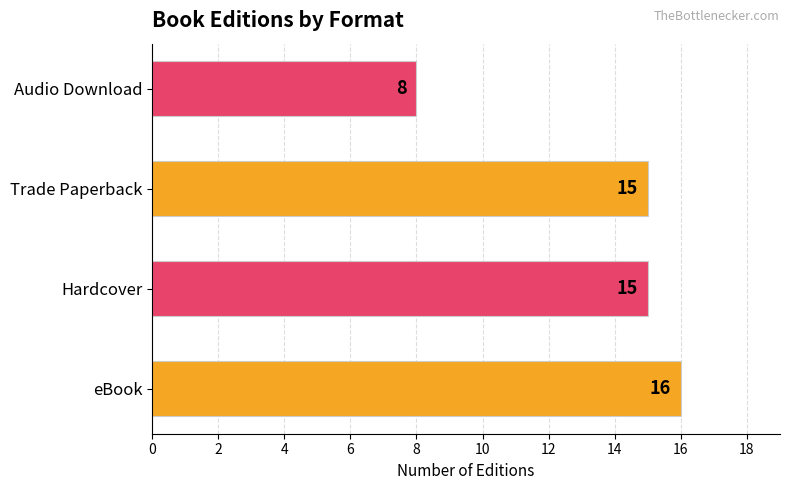

The chart shows a value of 6 at Trade Paperback. True or false?

False